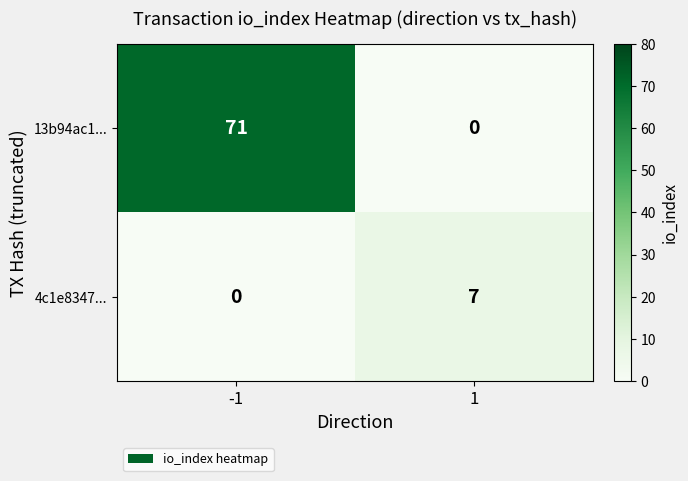

True or false: 4c1e8347... has a value of 7 at 1.

True